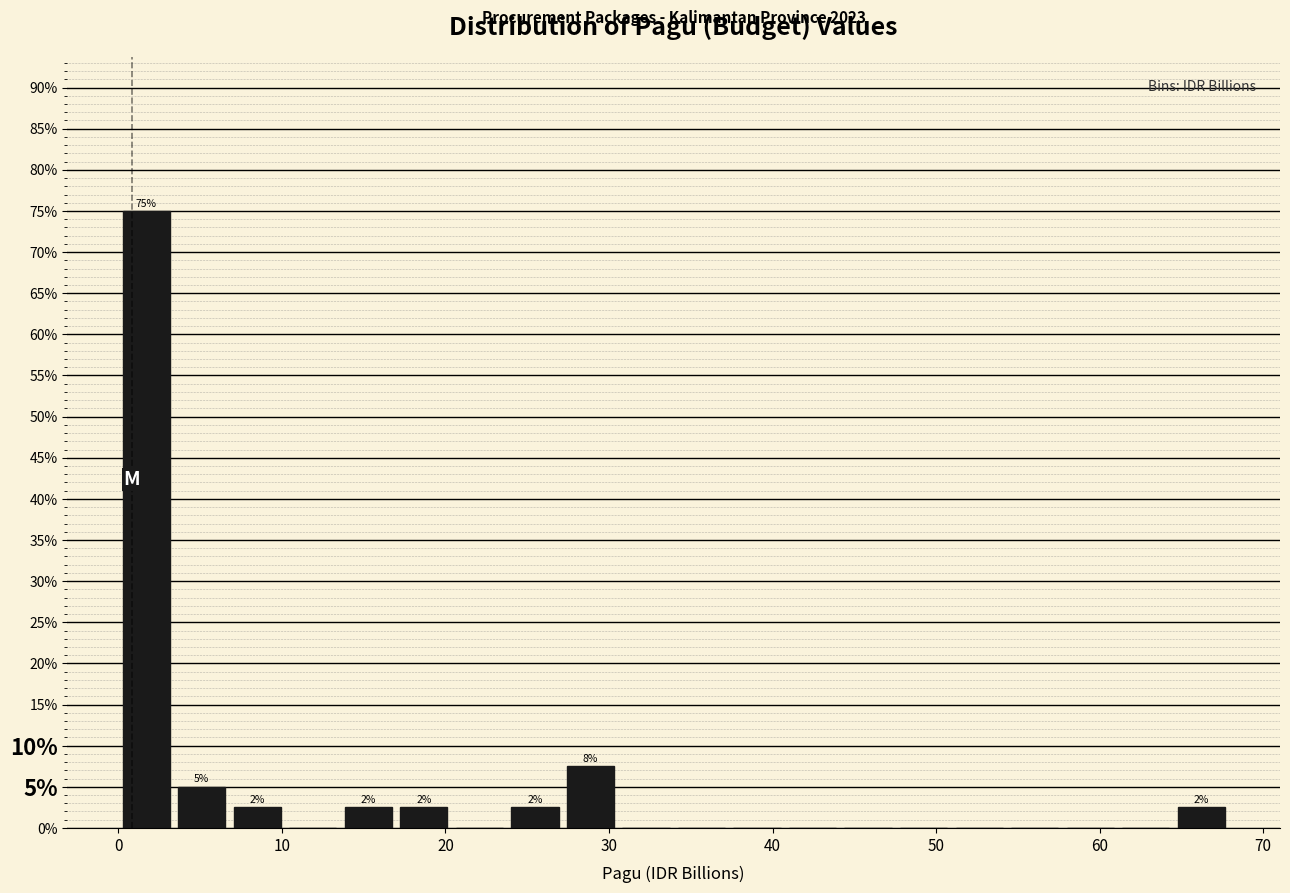

Around what value on the x-axis is the tallest bar? Give the approximate position of its centre, as read against the axis.

2